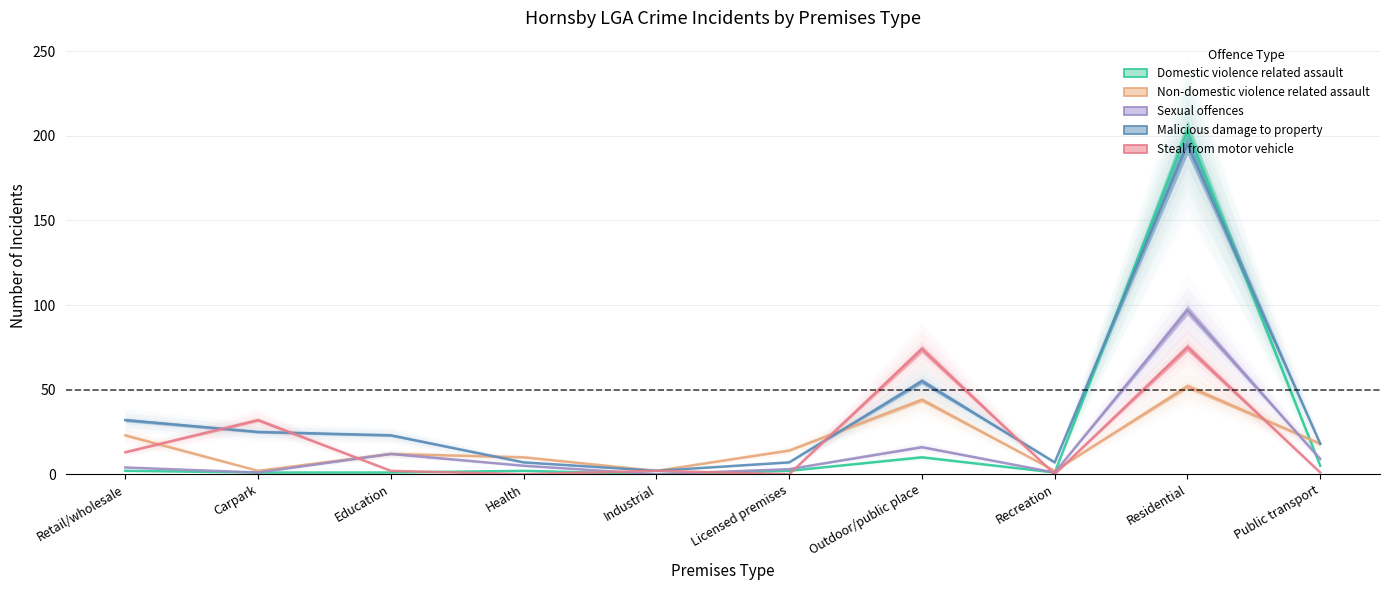

True or false: Non-domestic violence related assault has more than 2 points higher than both neighbors.

True